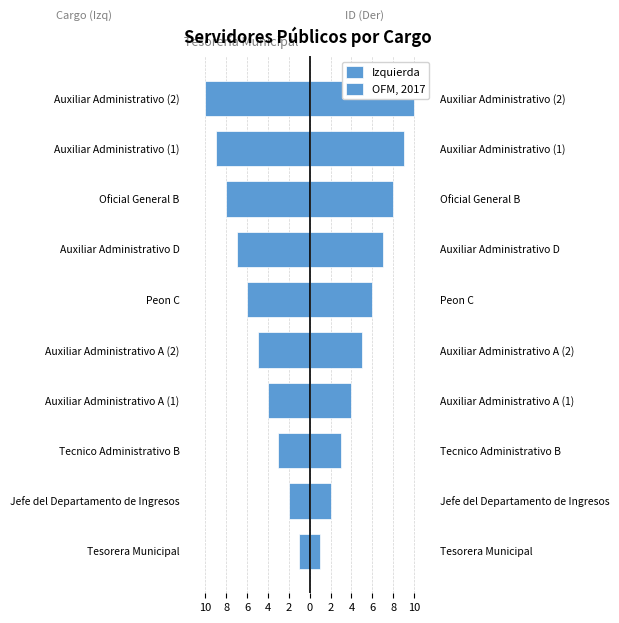

The Izquierda series shows -2 at Tecnico Administrativo B. True or false?

False